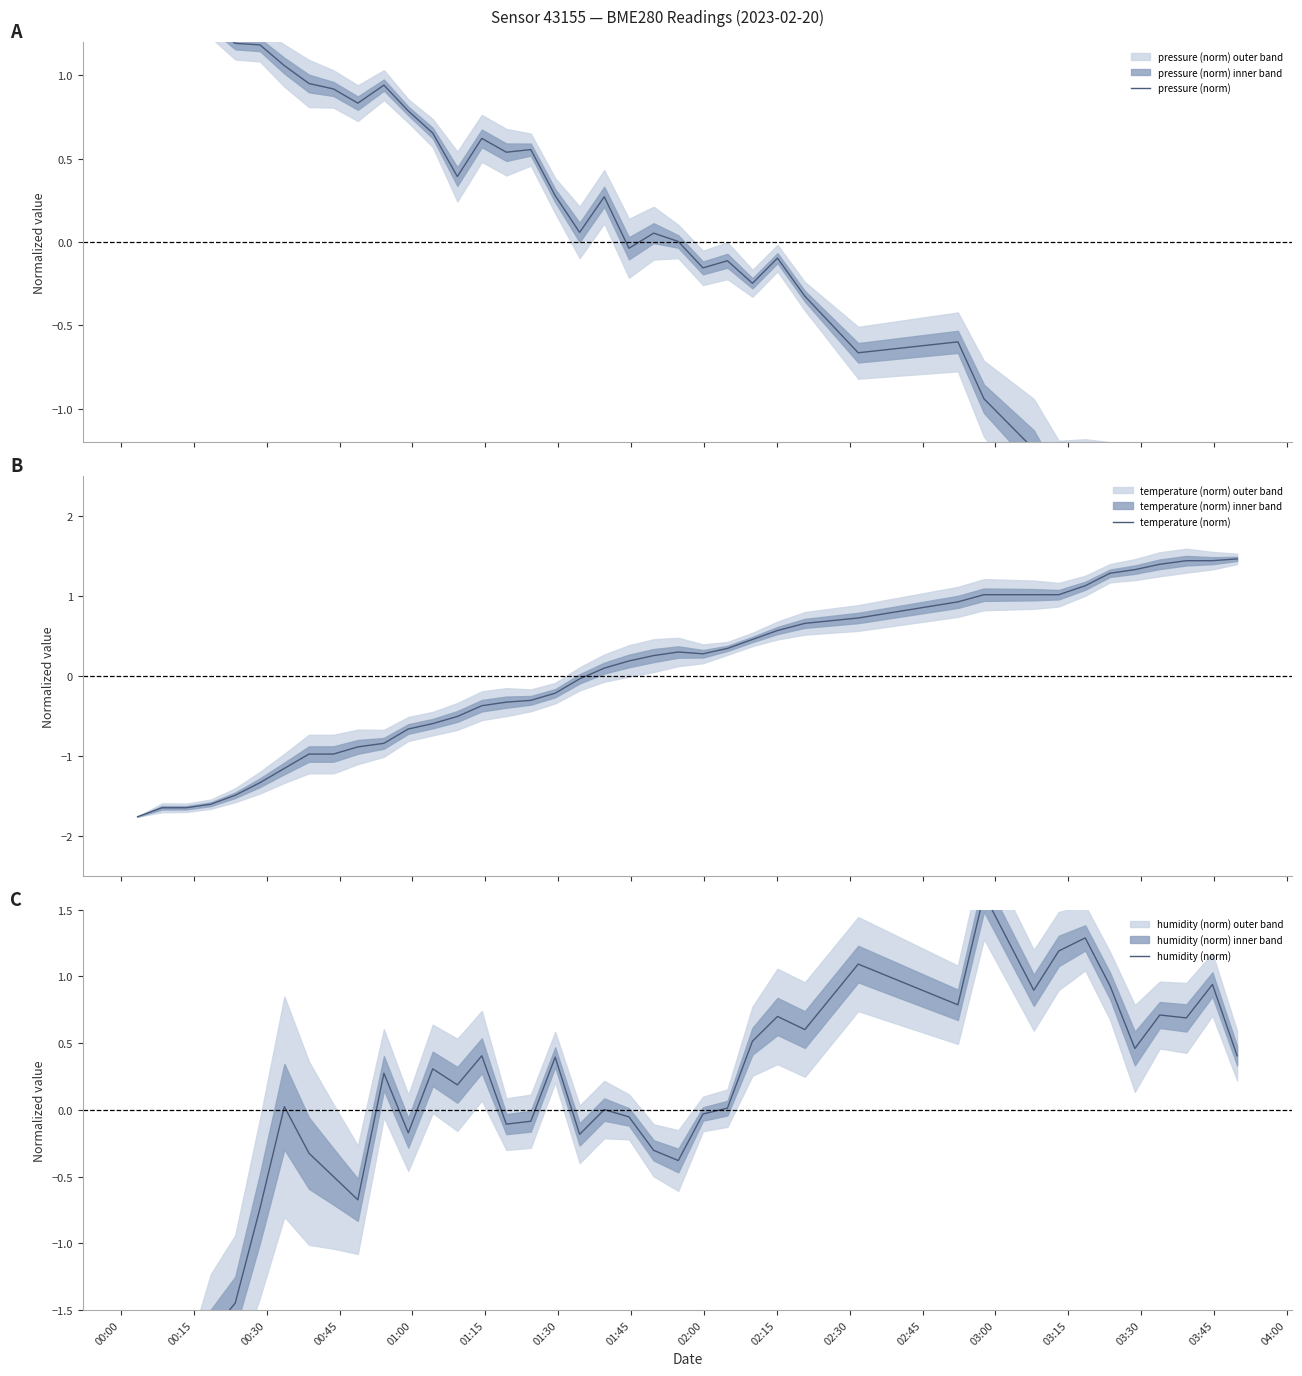

What is the lowest value of the temperature (norm) series?

-1.8